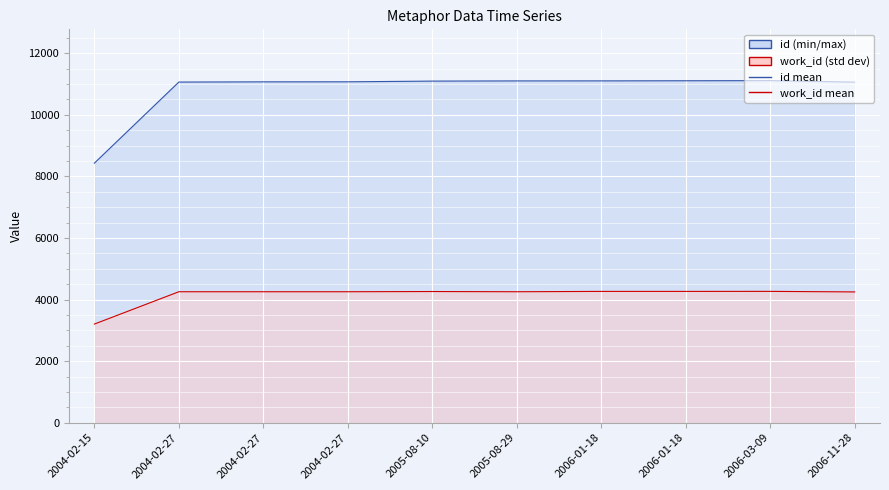

List the series in order of their overall mean, highest first.

id, work_id